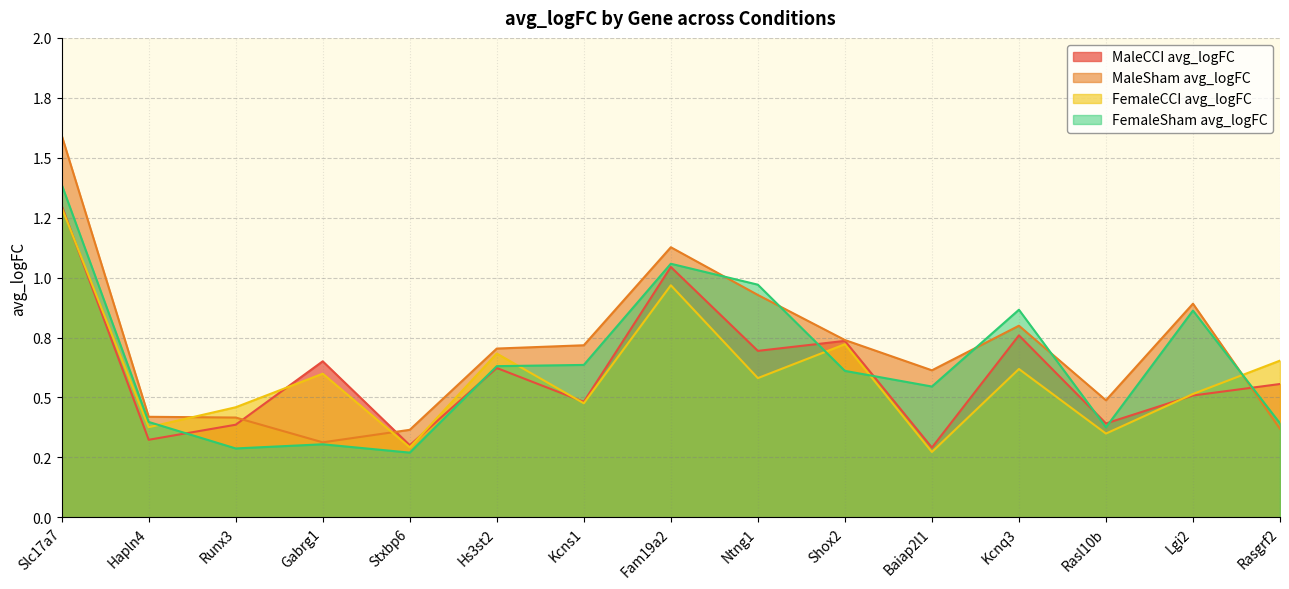

Rank the series by their maximum value, from highest to lowest.

MaleSham_avg_logFC, FemaleSham_avg_logFC, MaleCCI_avg_logFC, FemaleCCI_avg_logFC